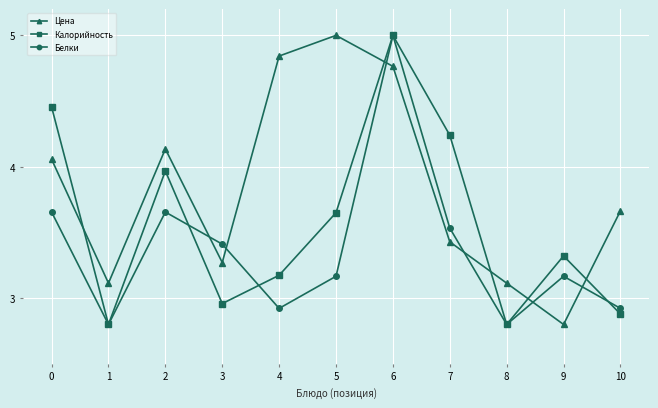

Does the chart have visible grid lines?

Yes